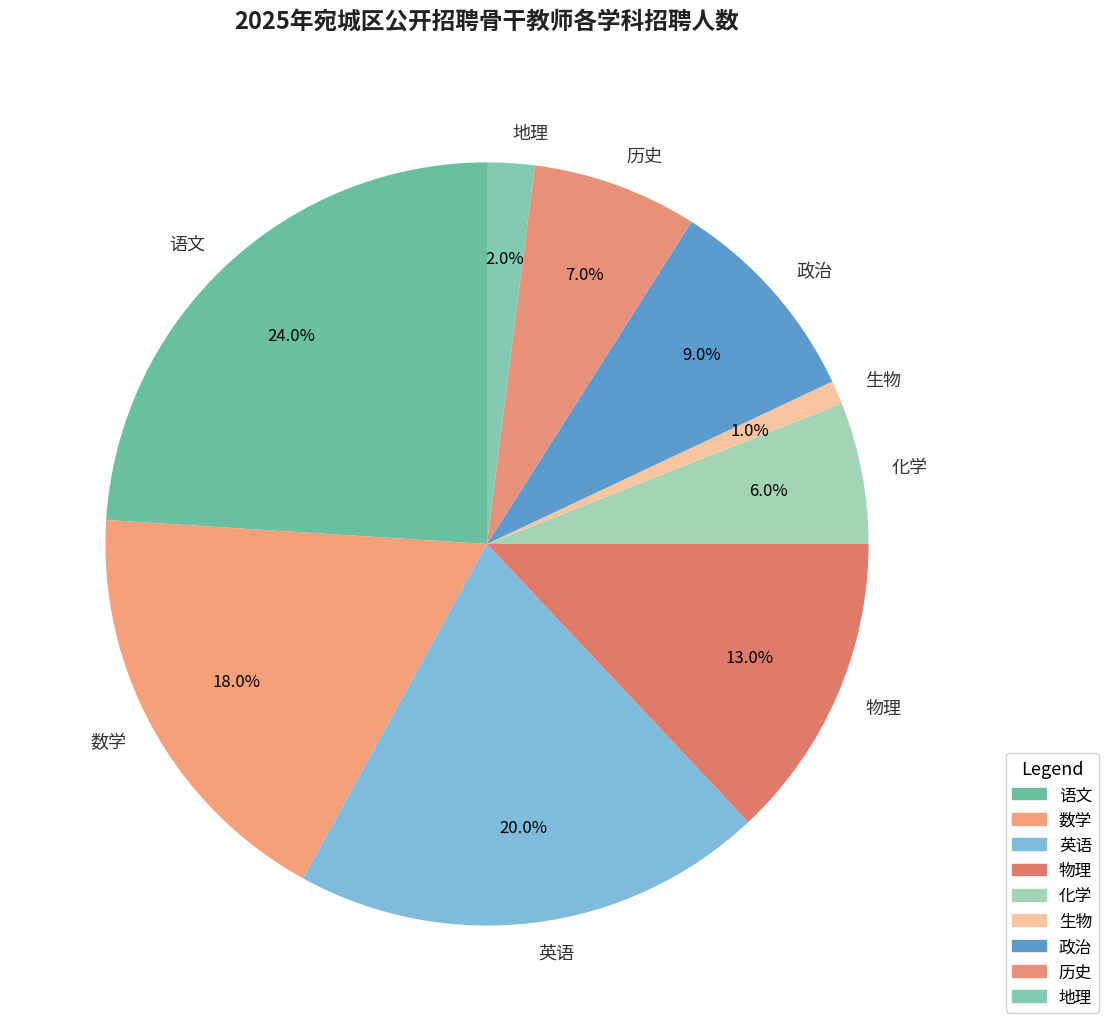

What is the ratio of the value at 物理 to the value at 化学?

2.2